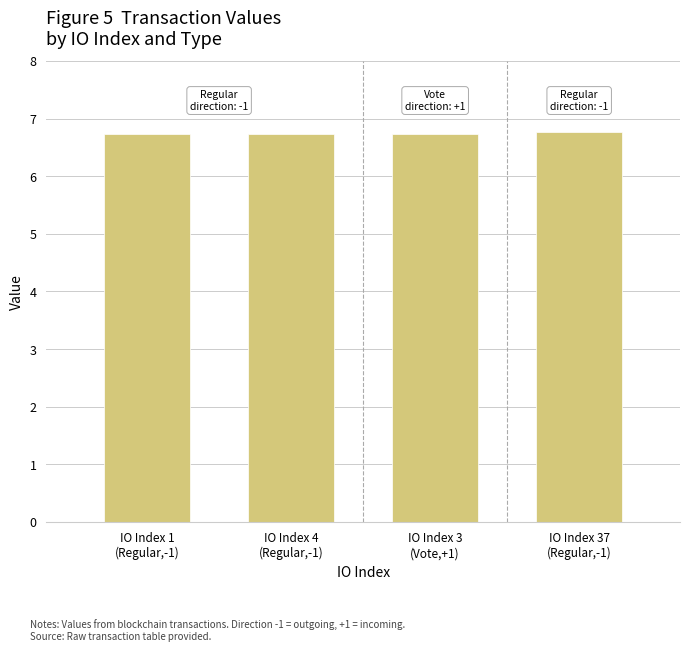

Count the values in the range 6 to 7.

4